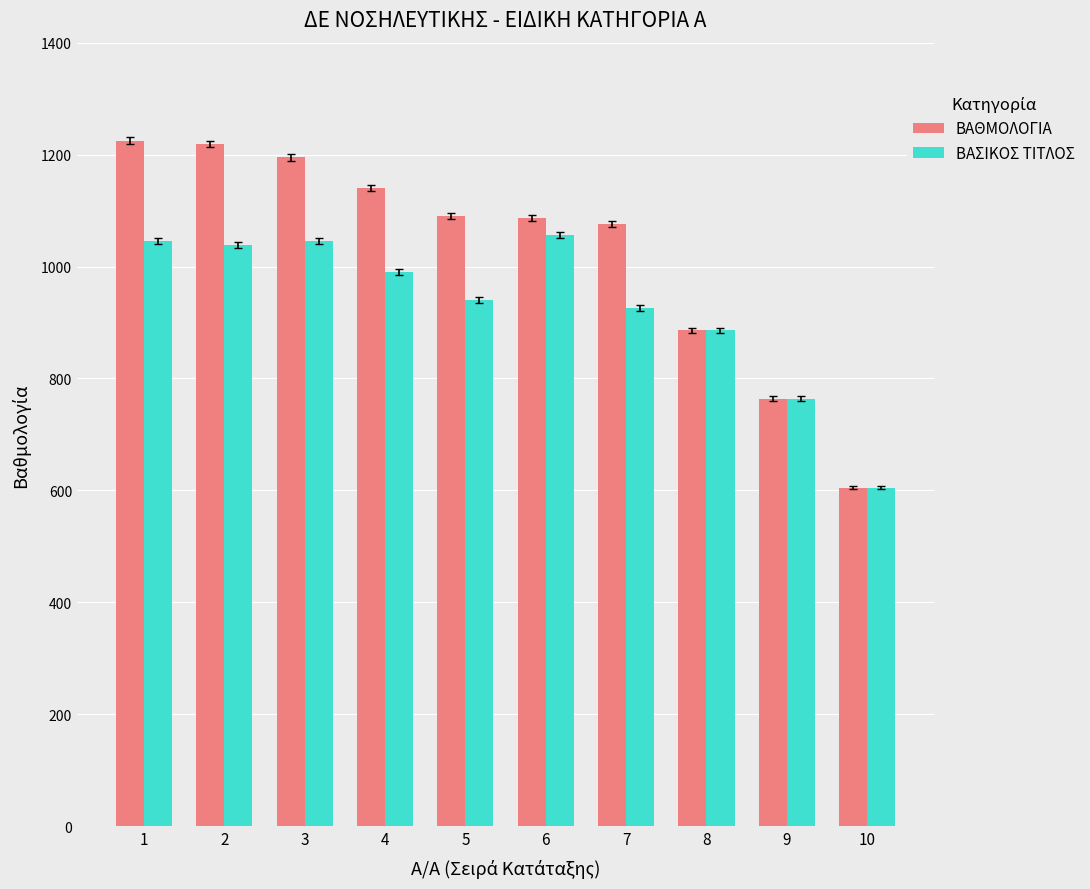

What is the difference between the second highest and second lowest values in the ΒΑΣΙΚΟΣ ΤΙΤΛΟΣ series?

281